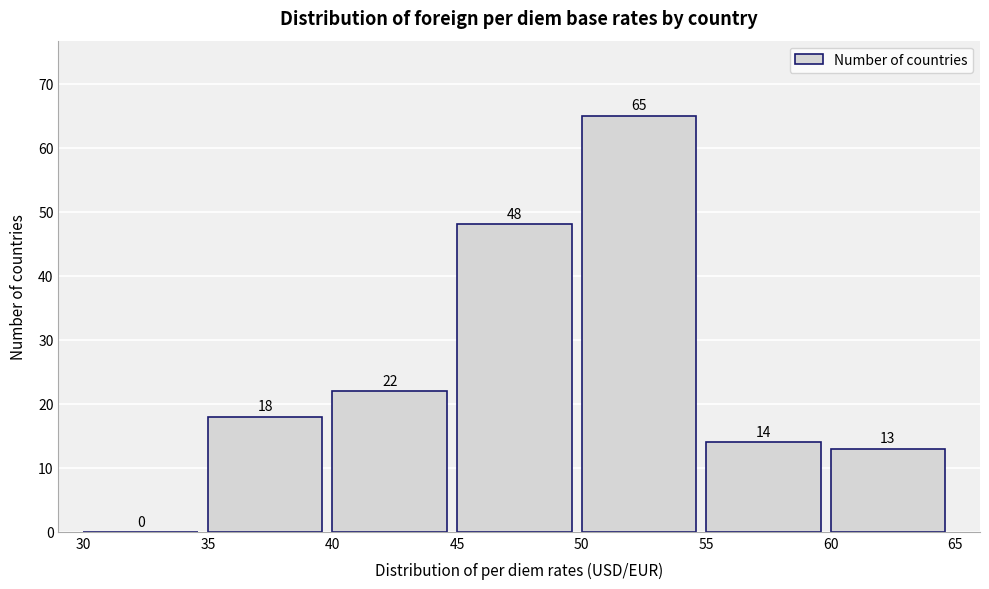

Over which range of the x-axis is the bar tallest?

50 to 55